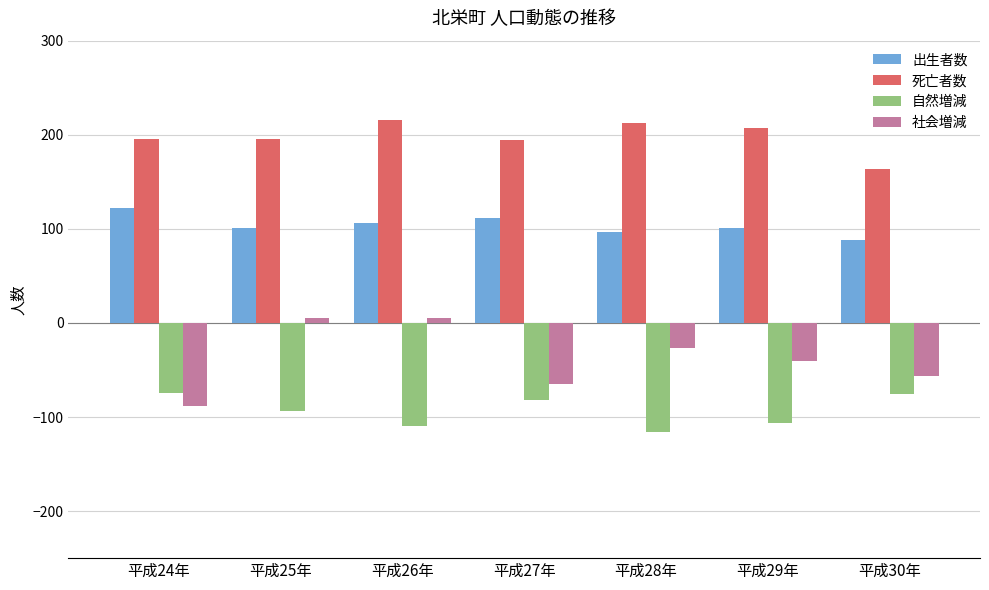

Rank the series by their average value, from lowest to highest.

自然増減, 社会増減, 出生者数, 死亡者数